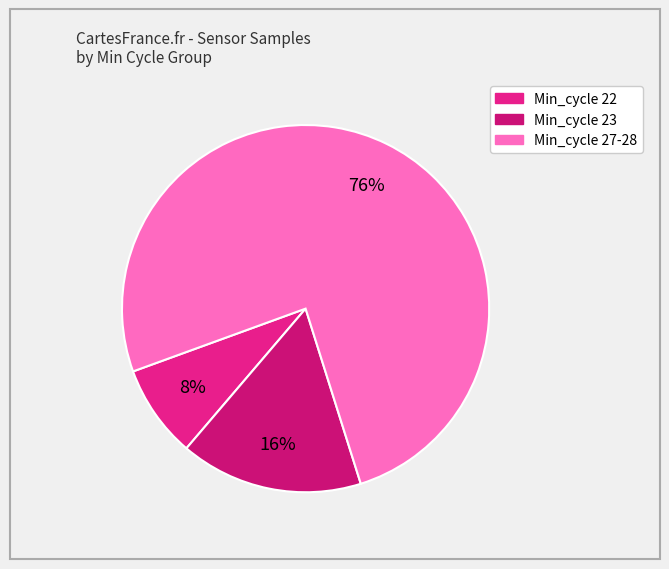

How many segments does this pie chart have?

3